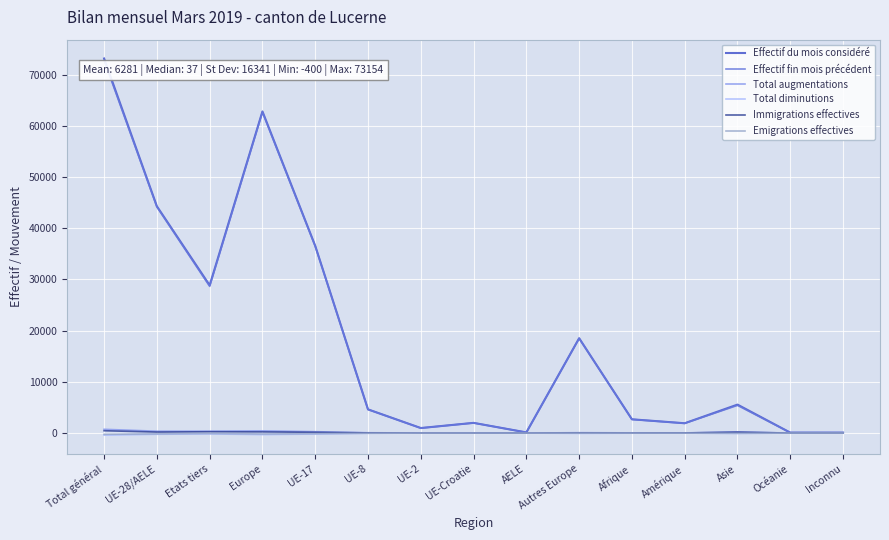

Where does the Effectif du mois considéré series first go above 4627?

Total général